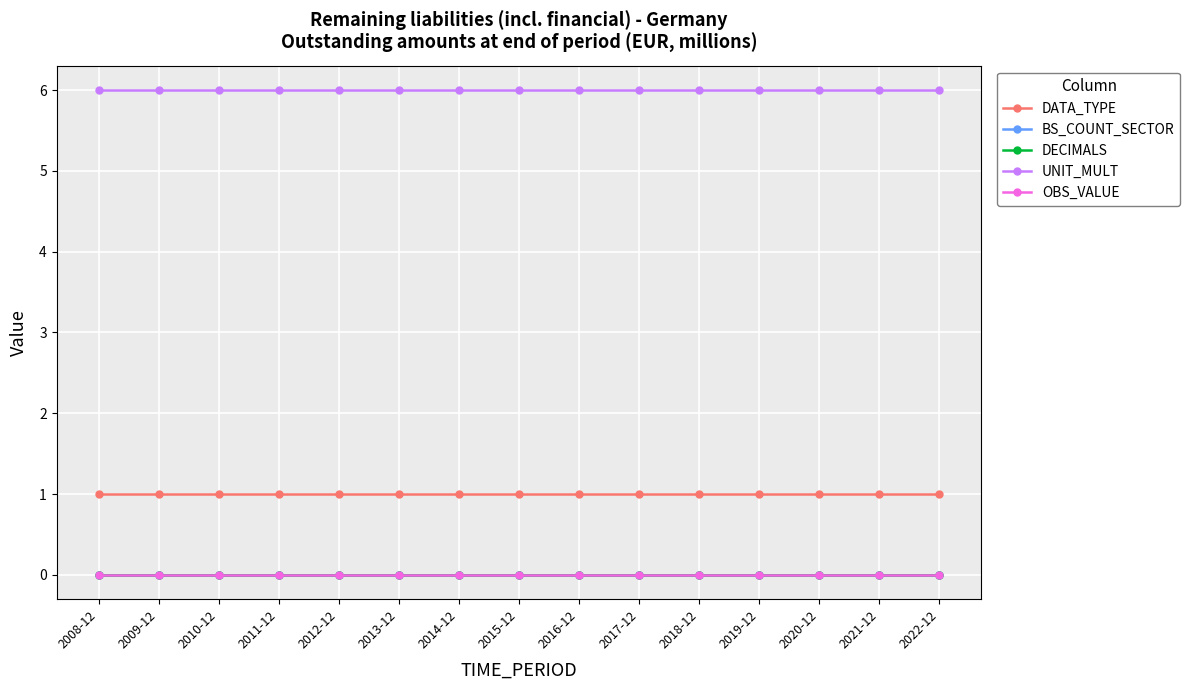

Is this an area chart (filled region under the line)?

No